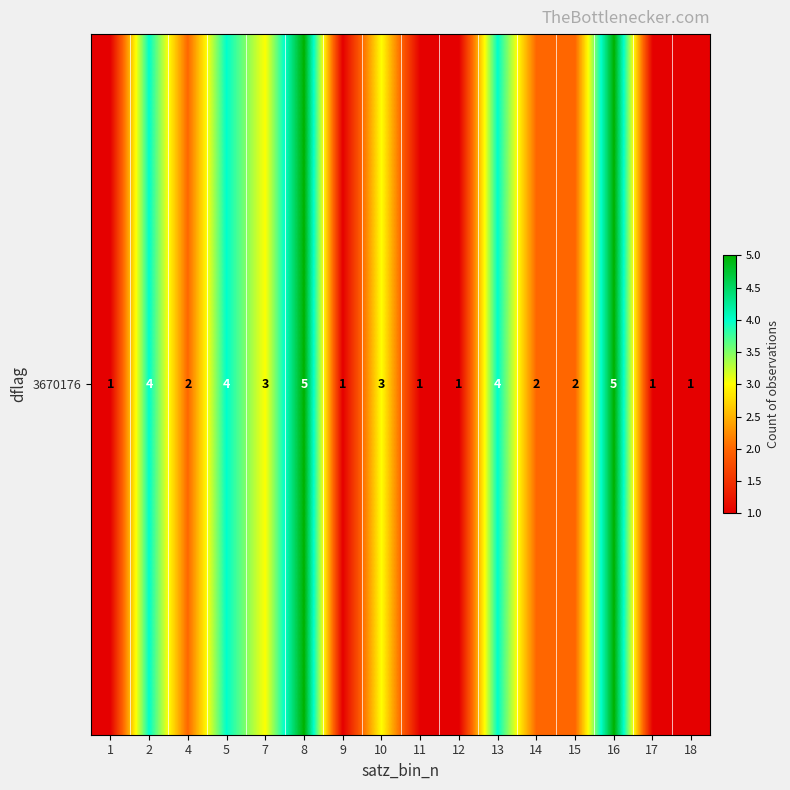

What is the difference between the maximum and second lowest values?

4